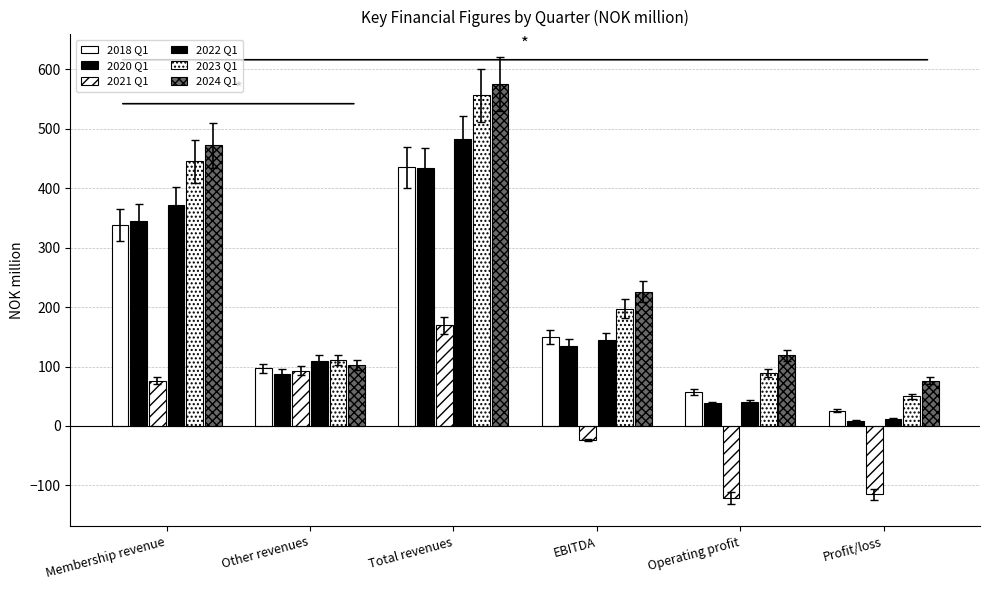

How many distinct data groups are displayed?

6